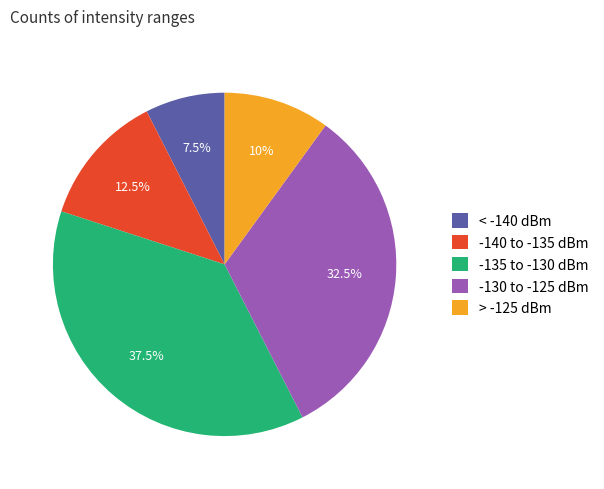

What is the total percentage of -135 to -130 dBm and -130 to -125 dBm?

70.0%